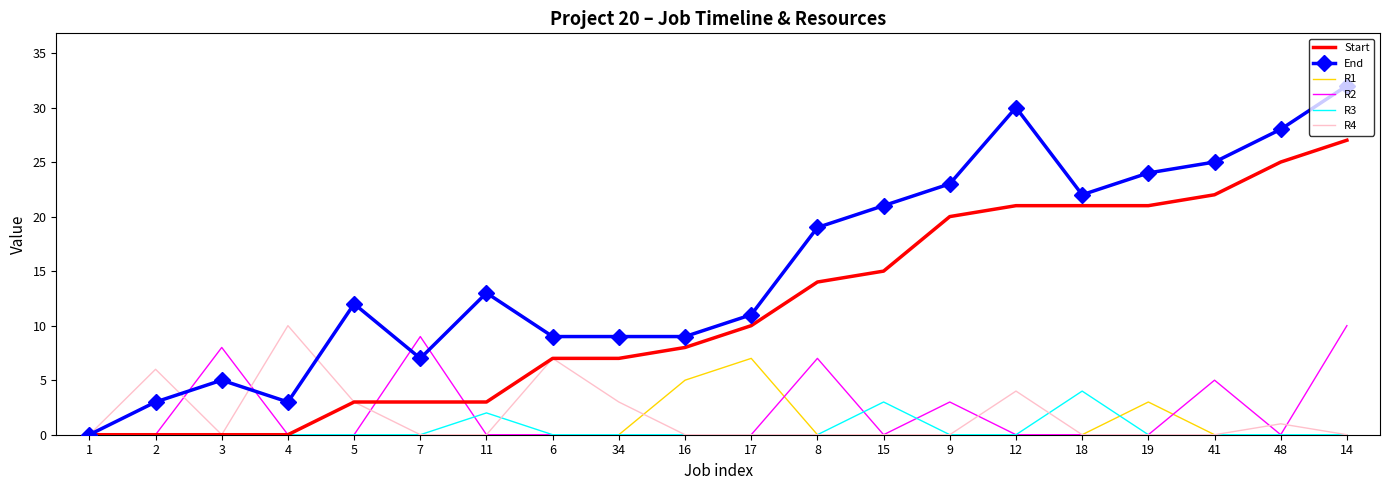

What is the difference between the highest and lowest values at 41?

25